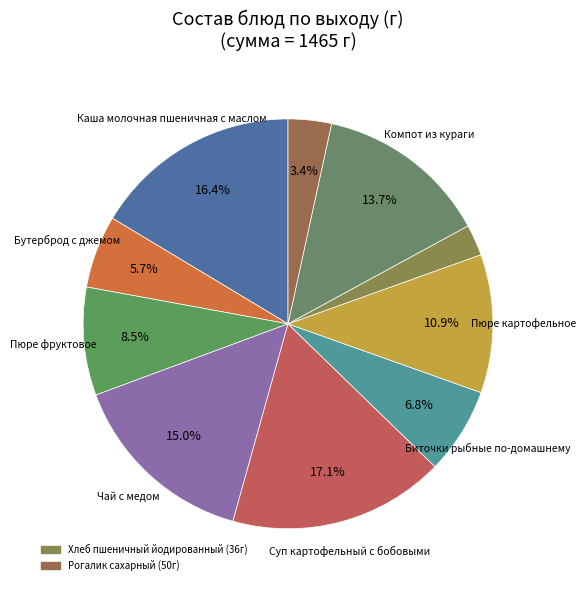

Is there any slice that represents more than half of the pie?

No